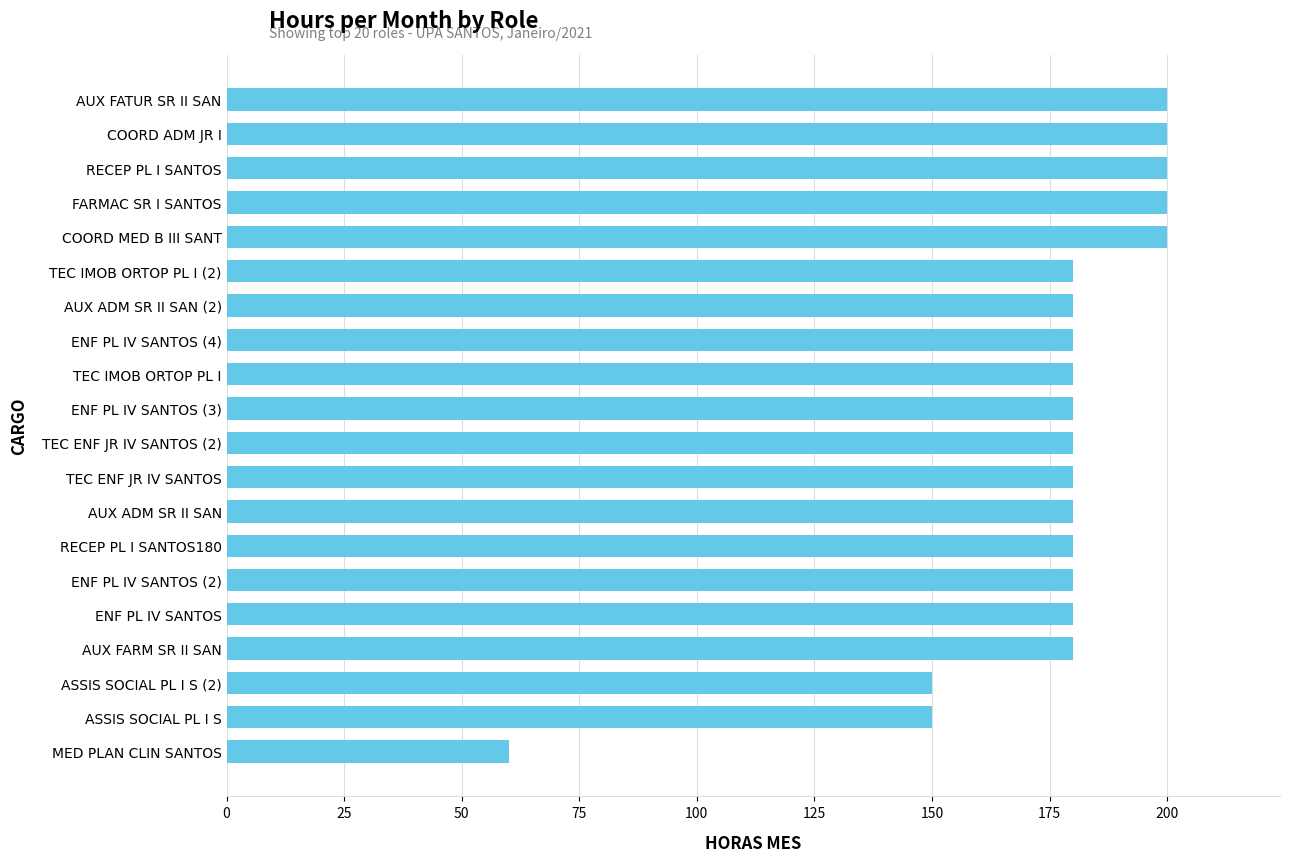

True or false: the data shows 180 at TEC IMOB ORTOP PL I.

True